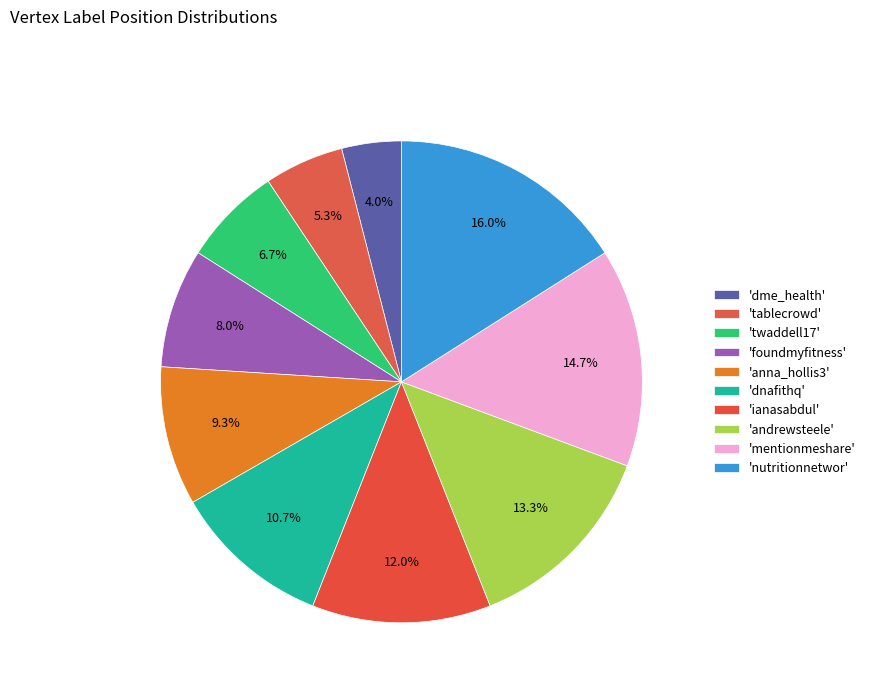

Count the number of slices in the pie.

10